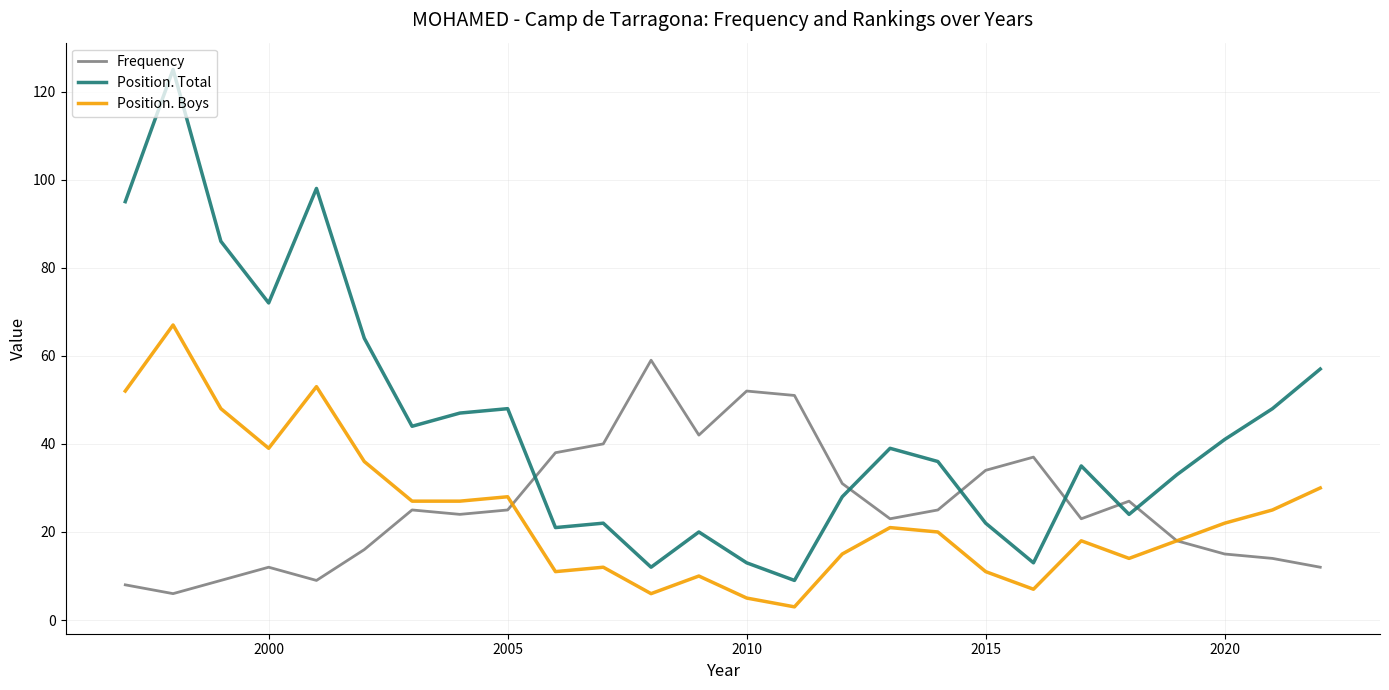

True or false: Position. Boys and Position. Total intersect in this chart.

False